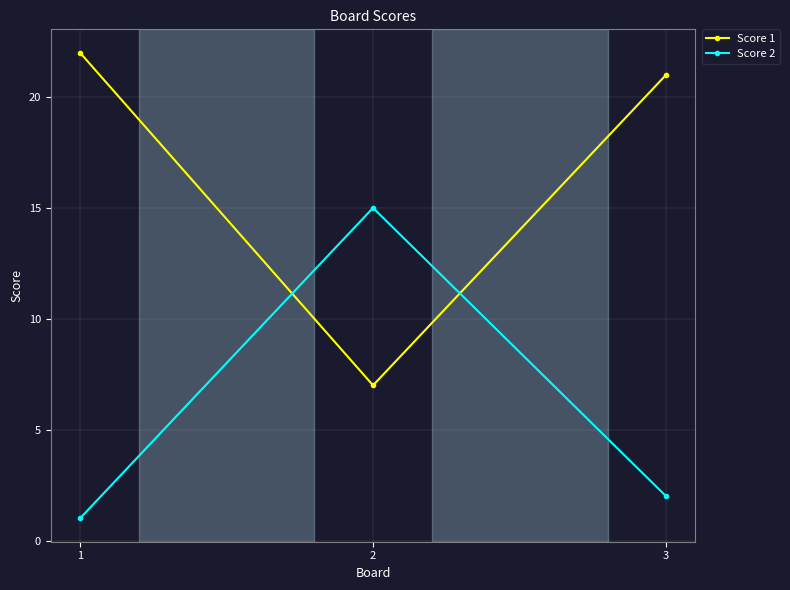

Count the number of data series in this chart.

2